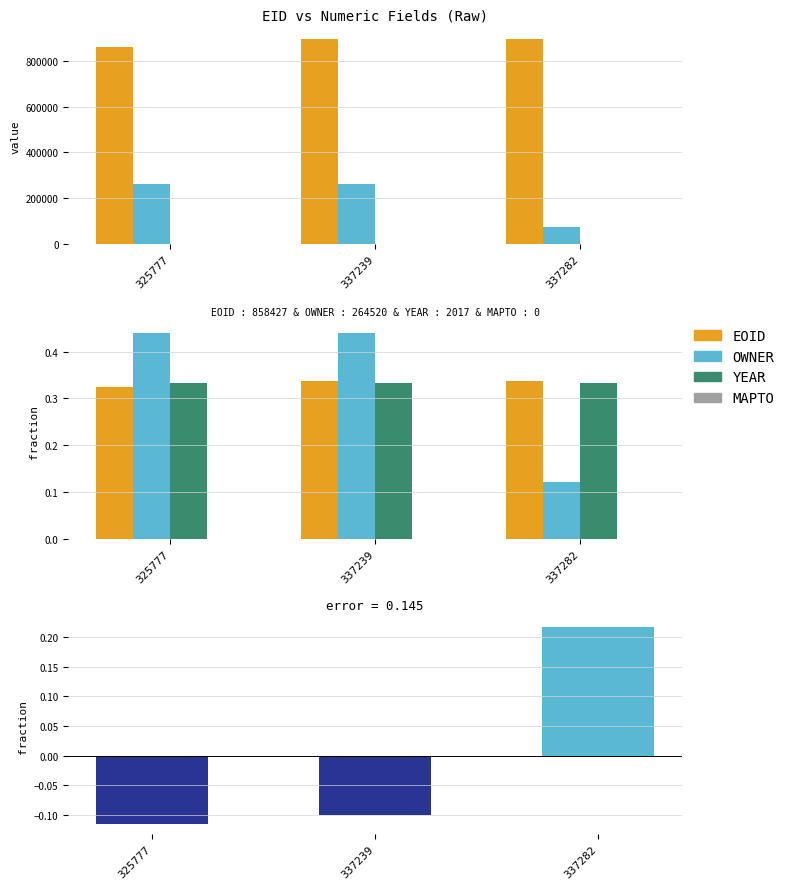

At which label does EOID reach its minimum?

325777